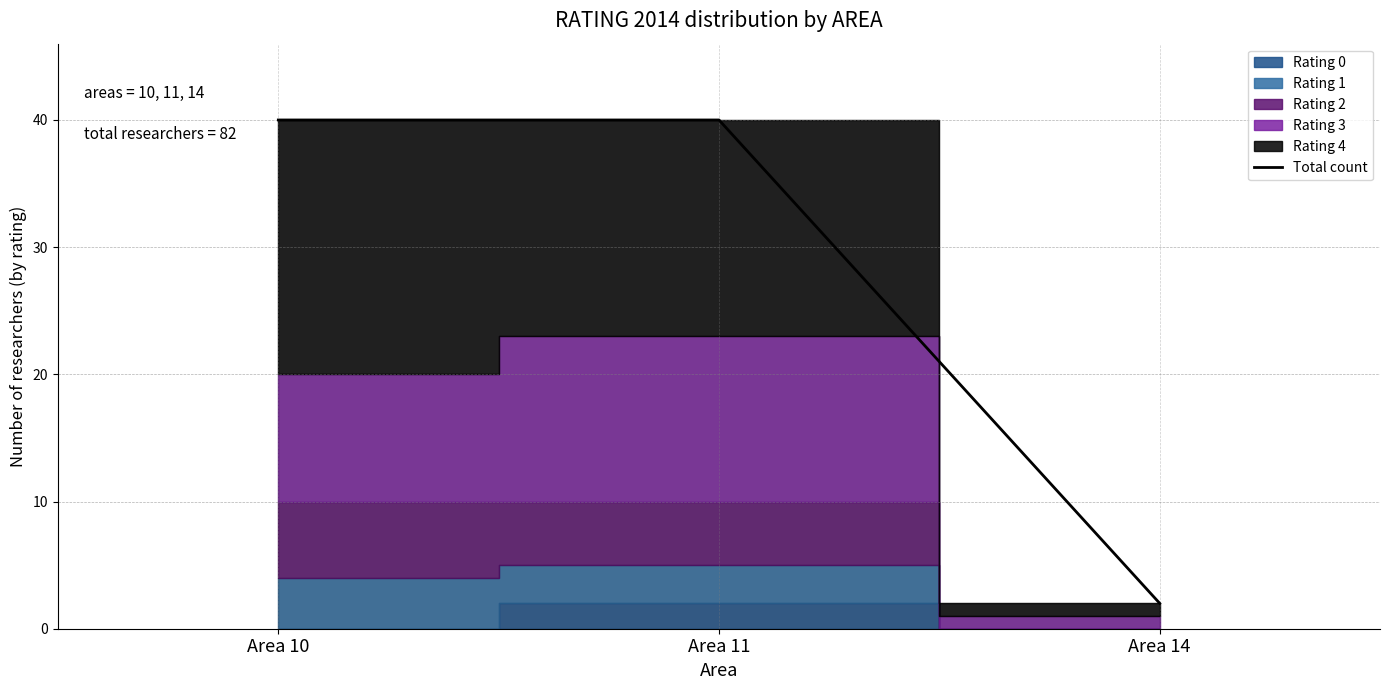

At which label is the value closest to 21?

Area 10